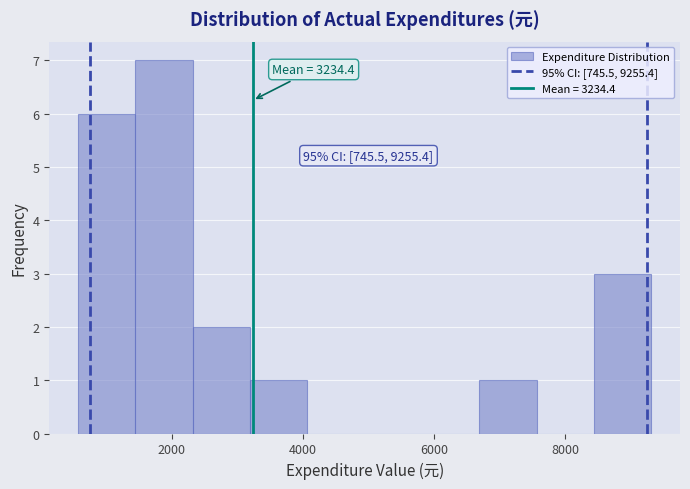

Over which range of the x-axis is the bar tallest?

1400 to 2400